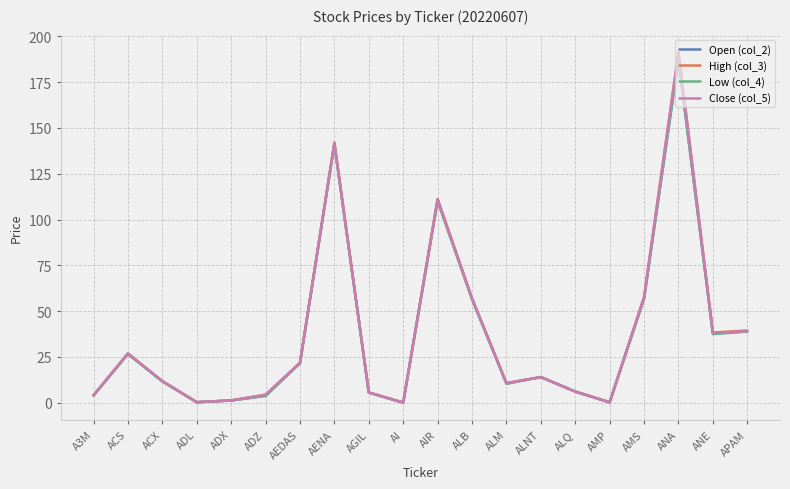

Count the number of data series in this chart.

4